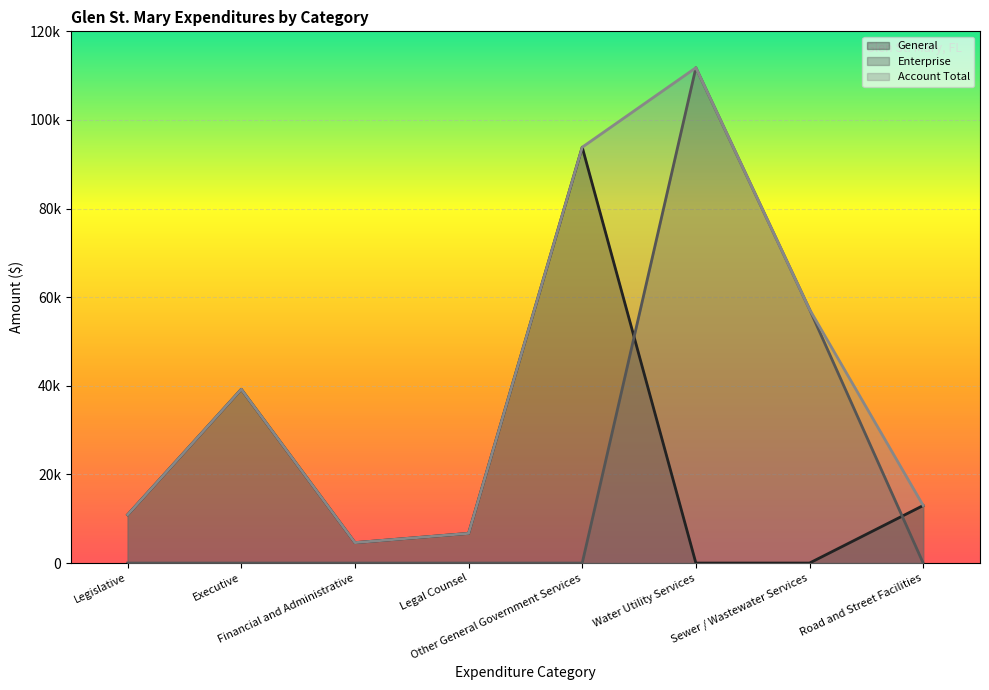

At which label does General reach its minimum?

Water Utility Services